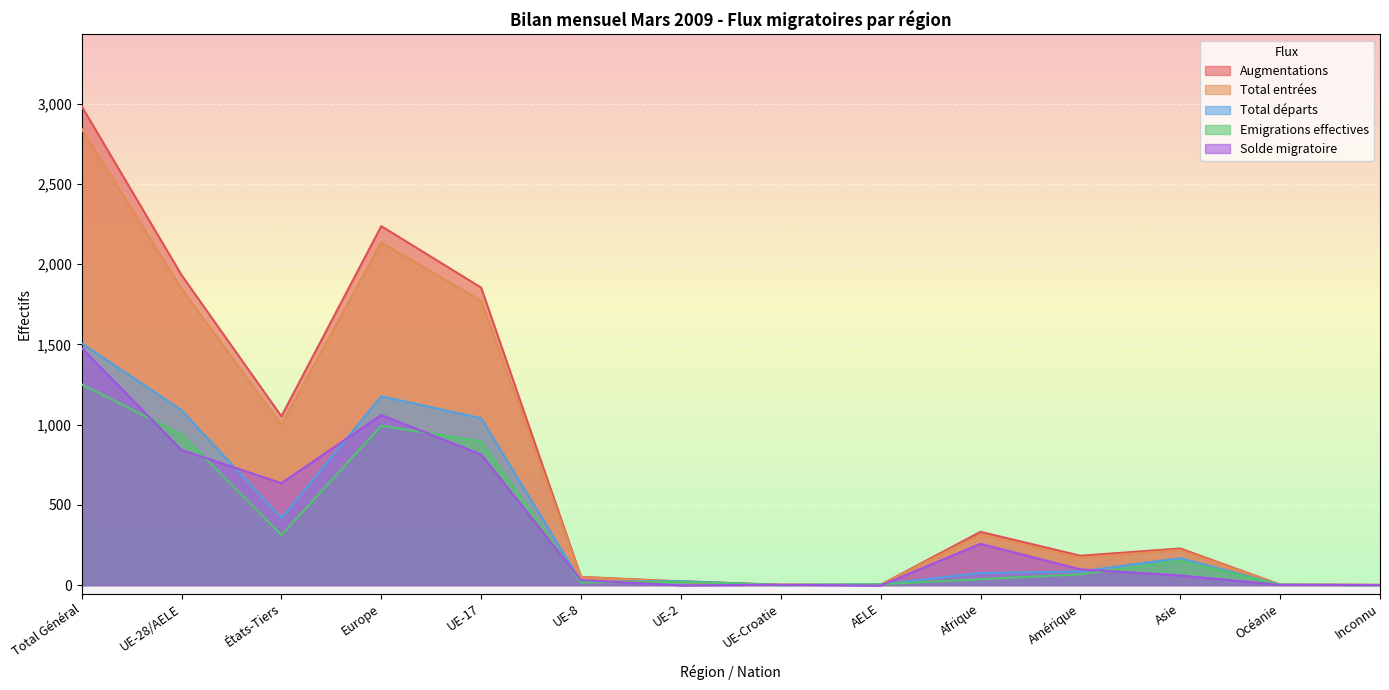

How many lines are shown in the chart?

5